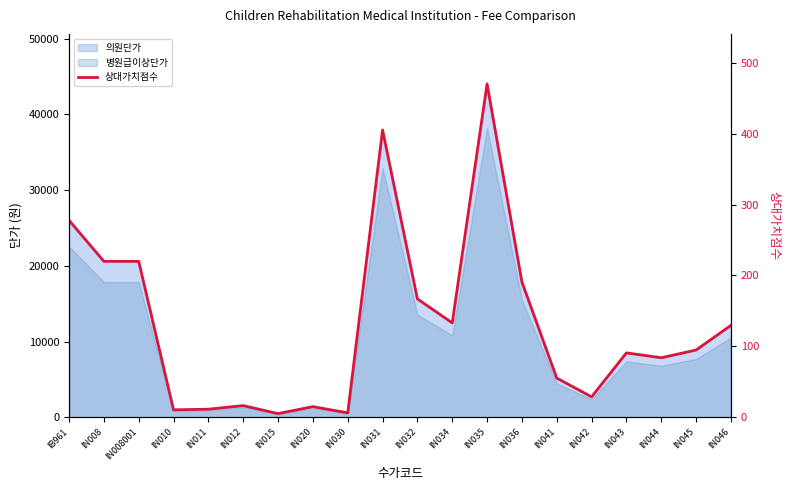

What is the minimum value shown in the chart?

5.3